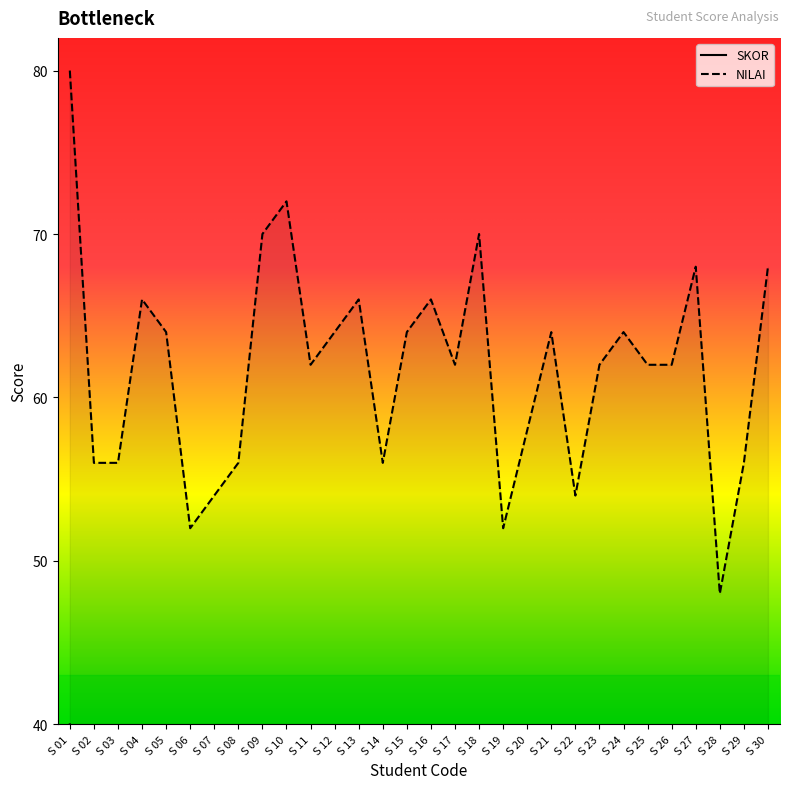

Does the chart have visible grid lines?

No